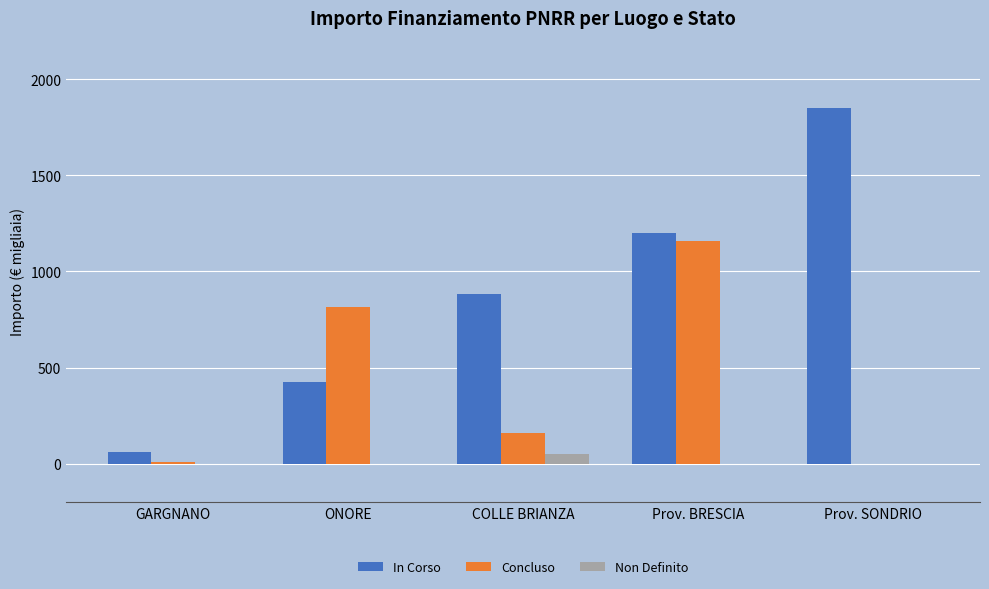

What is the sum of the In Corso values at COLLE BRIANZA and ONORE?

1308.6